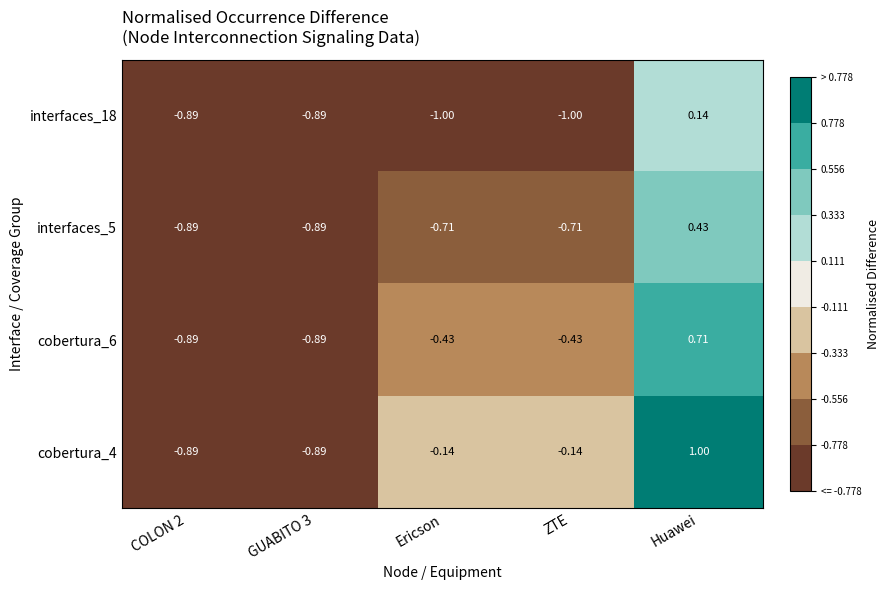

At which label does cobertura_4 first exceed 0?

Huawei